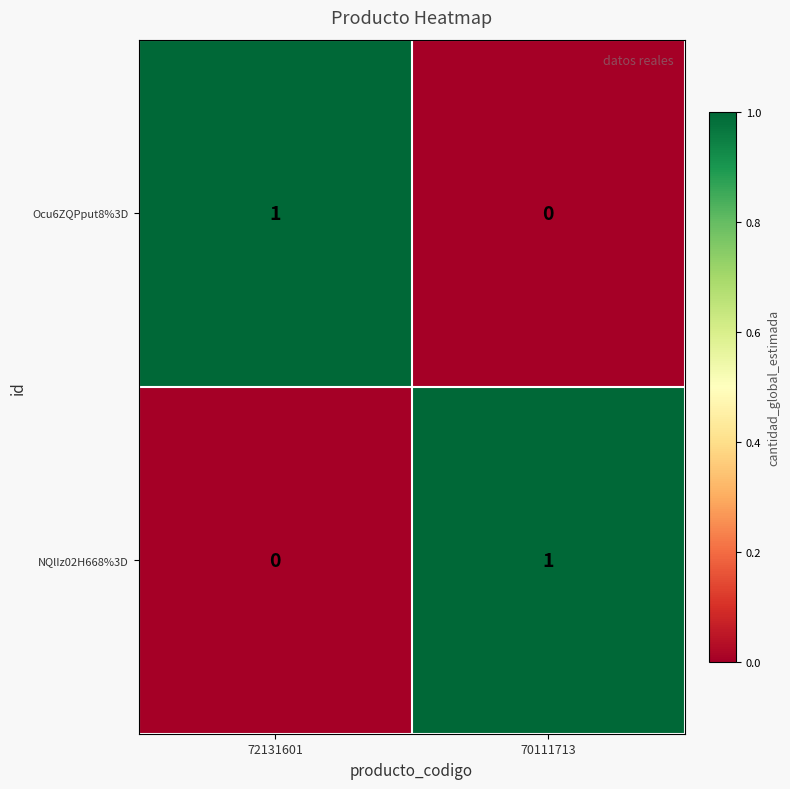

Where is Ocu6ZQPput8%3D nearest to the value 0?

70111713